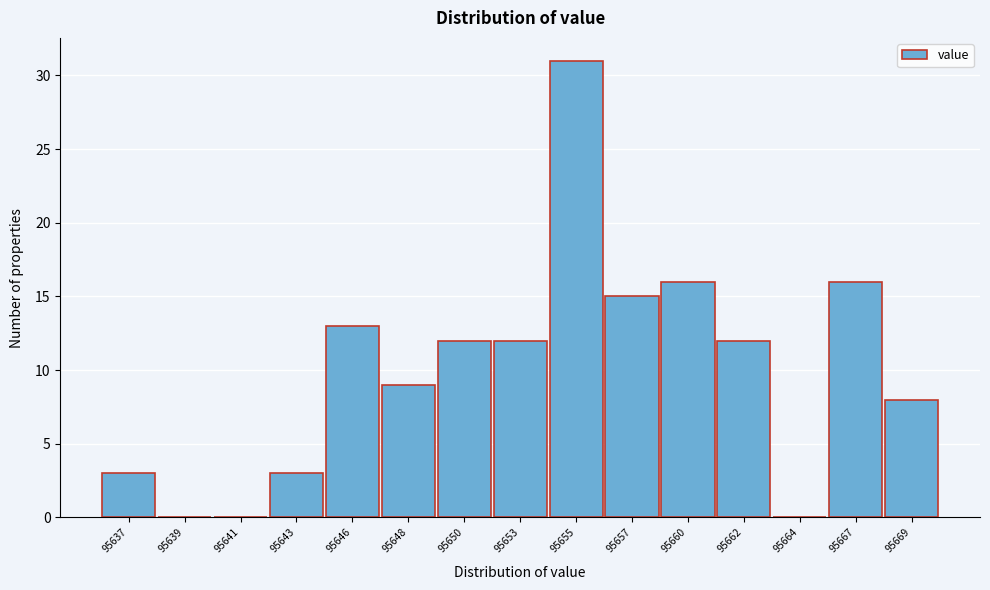

Reading right to left, list all the values displayed in this chart.

95669=8	95667=16	95664=0	95662=12	95660=16	95657=15	95655=31	95653=12	95650=12	95648=9	95646=13	95643=3	95641=0	95639=0	95637=3